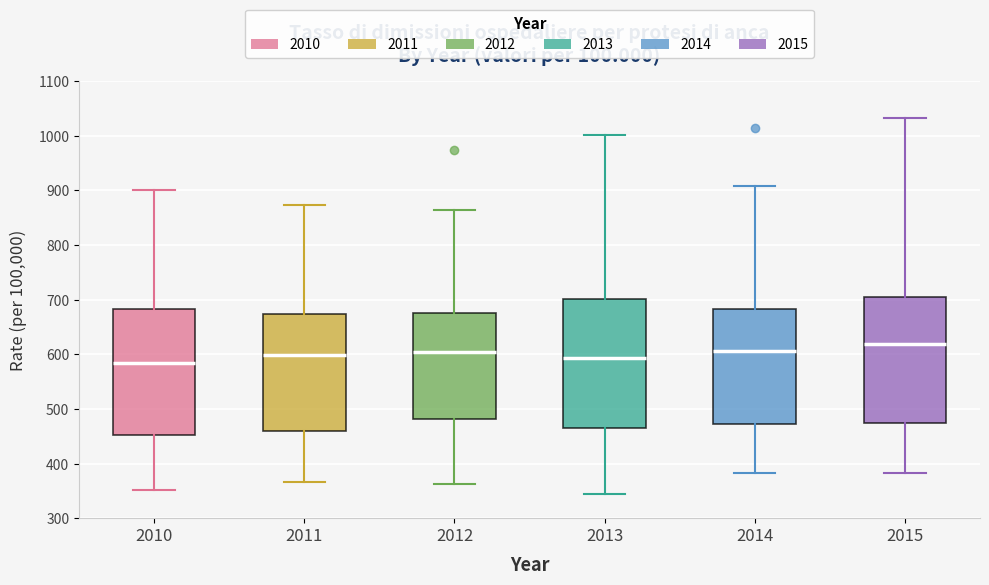

Reading left to right, transcribe this box plot: for each box, give where its median line is, the range the box spans, and where its two whiskers end, as read against the y-axis. The values are not printed on the chart, so give them approximately, as read against the axis.

2010: median 580, box 450 to 680, whiskers 350 to 900
2011: median 600, box 460 to 670, whiskers 370 to 870
2012: median 610, box 480 to 680, whiskers 360 to 860
2013: median 590, box 460 to 700, whiskers 350 to 1000
2014: median 610, box 470 to 680, whiskers 380 to 910
2015: median 620, box 470 to 700, whiskers 380 to 1030